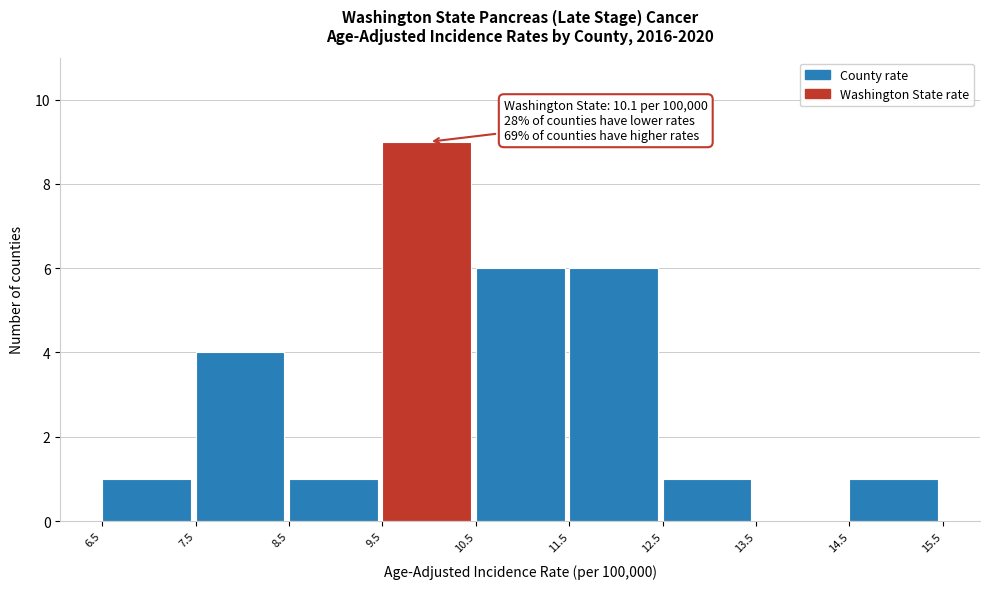

Over which range of the x-axis is the bar tallest?

9.5 to 10.5